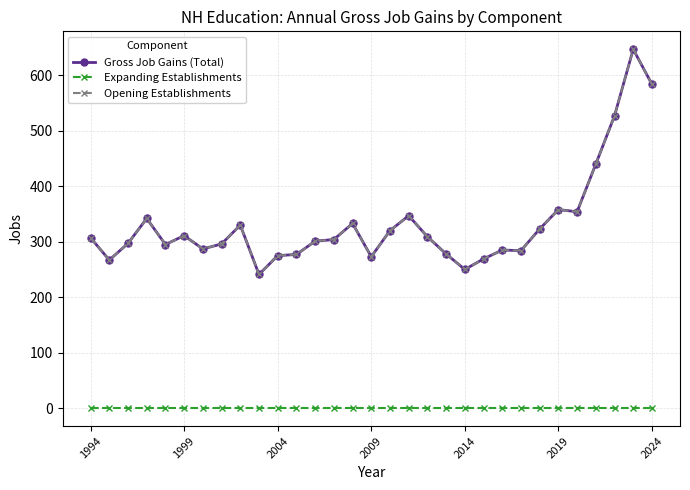

True or false: Gross Job Gains (Total) and Opening Establishments cross at least once.

False